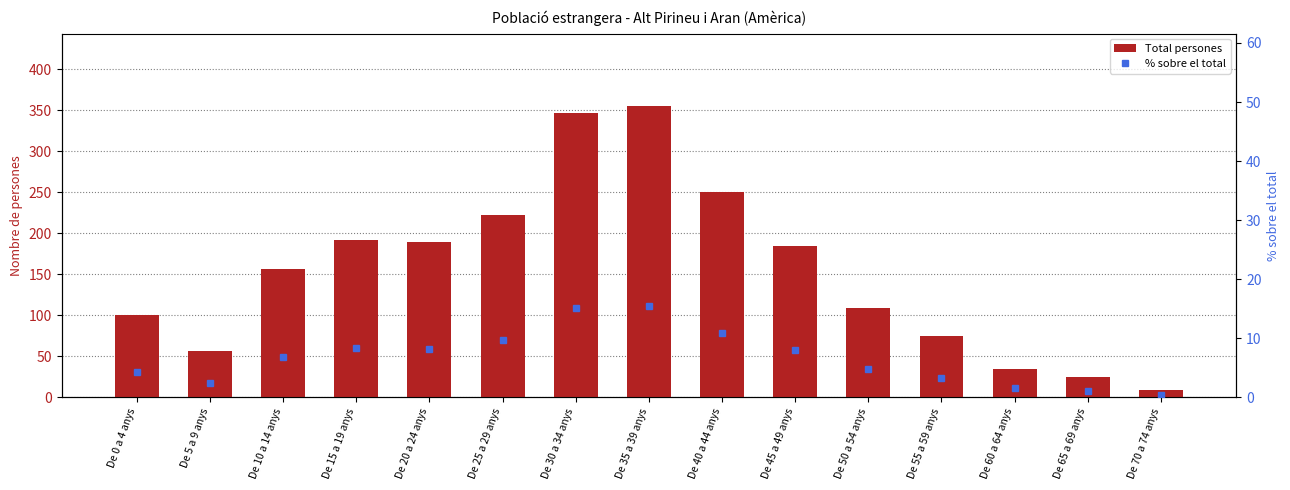

Between De 40 a 44 anys and De 45 a 49 anys, which series saw the biggest shift?

Total persones